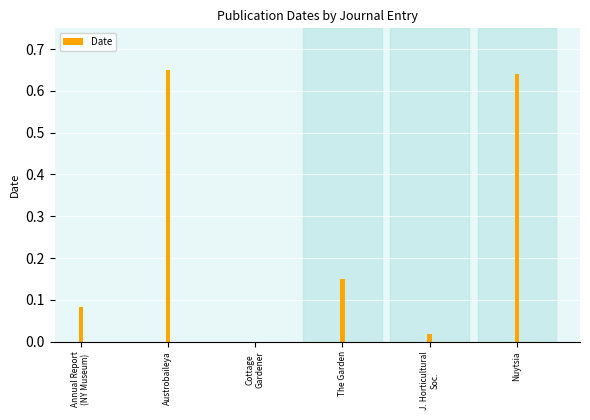

Between Nuytsia and The Garden, which is larger?

Nuytsia